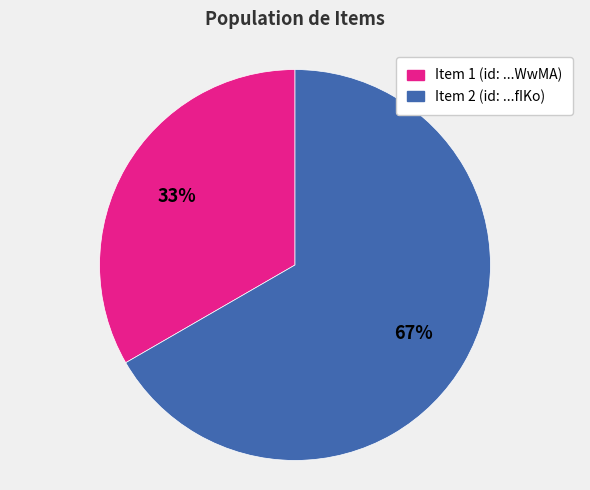

Is there a majority slice in this chart?

Yes